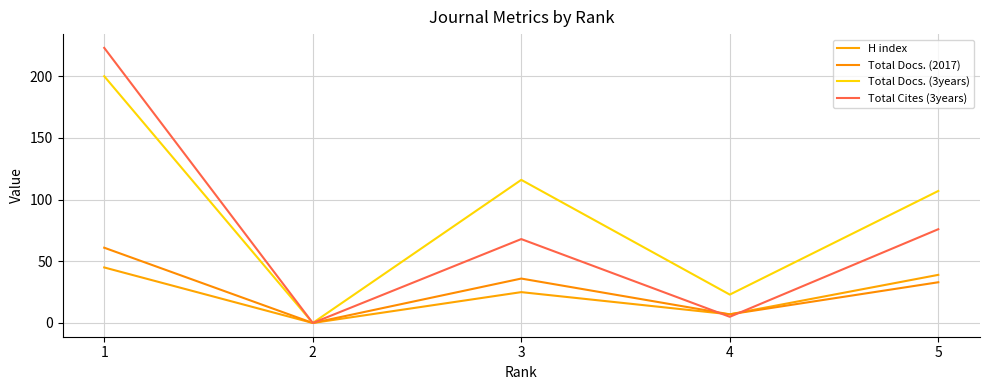

At how many categories does at least one series exceed 105?

3